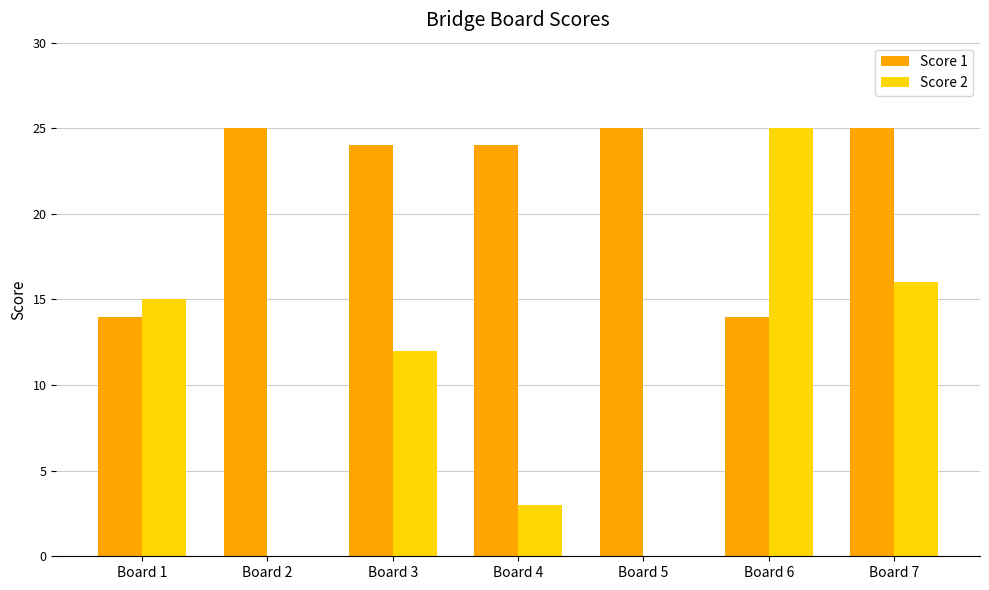

True or false: Score 1 has a value of 14 at Board 1.

True